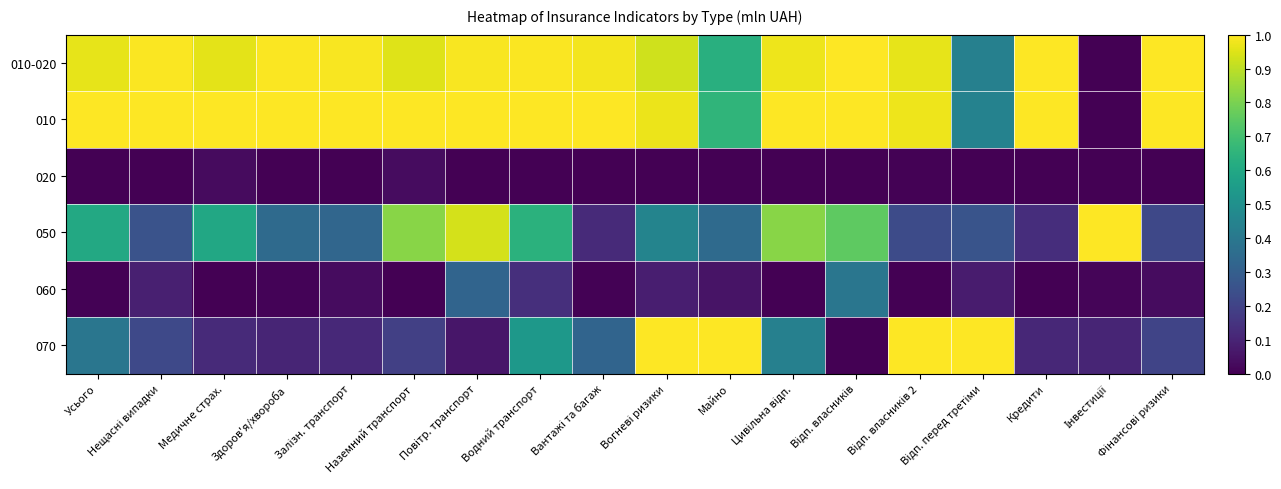

Between Нещасні випадки and Вогневі ризики, which series saw the biggest shift?

070